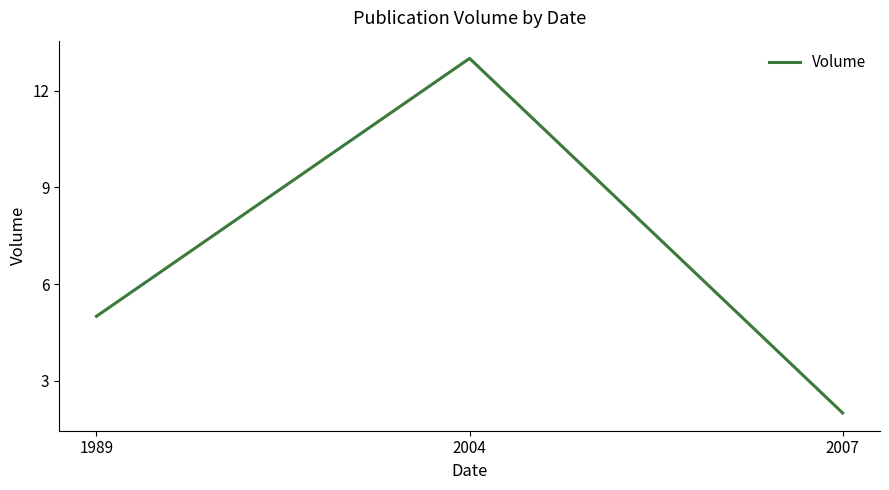

What is the minimum value shown in the chart?

2